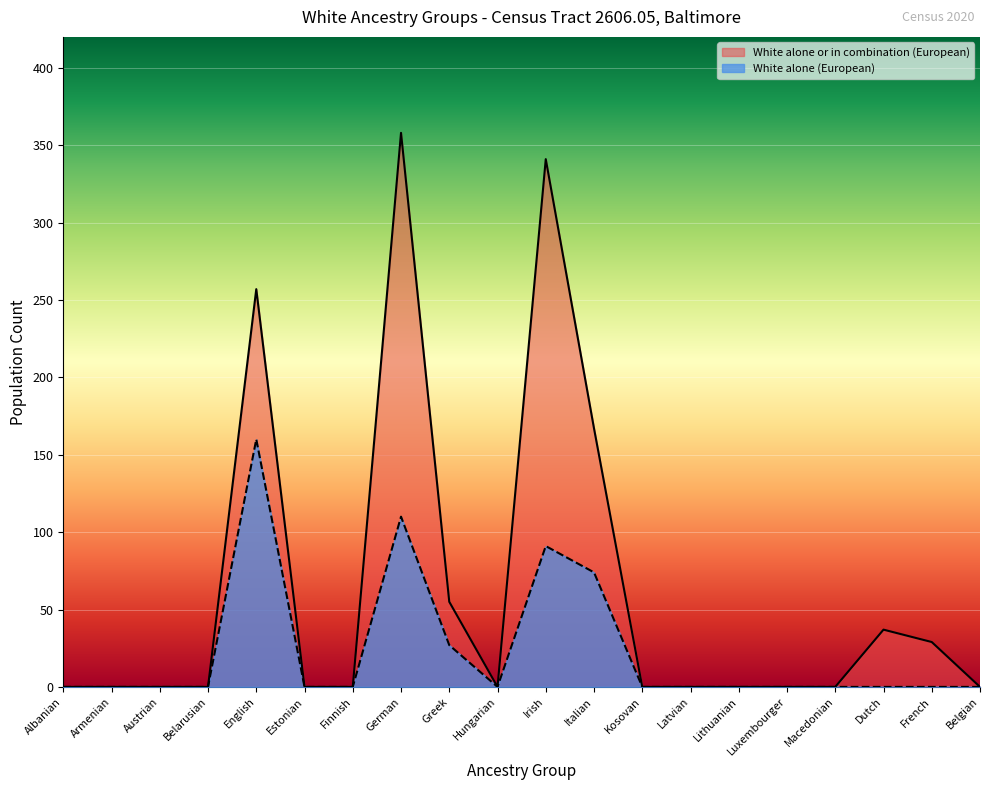

True or false: White alone (European) and White alone or in combination (European) intersect in this chart.

False